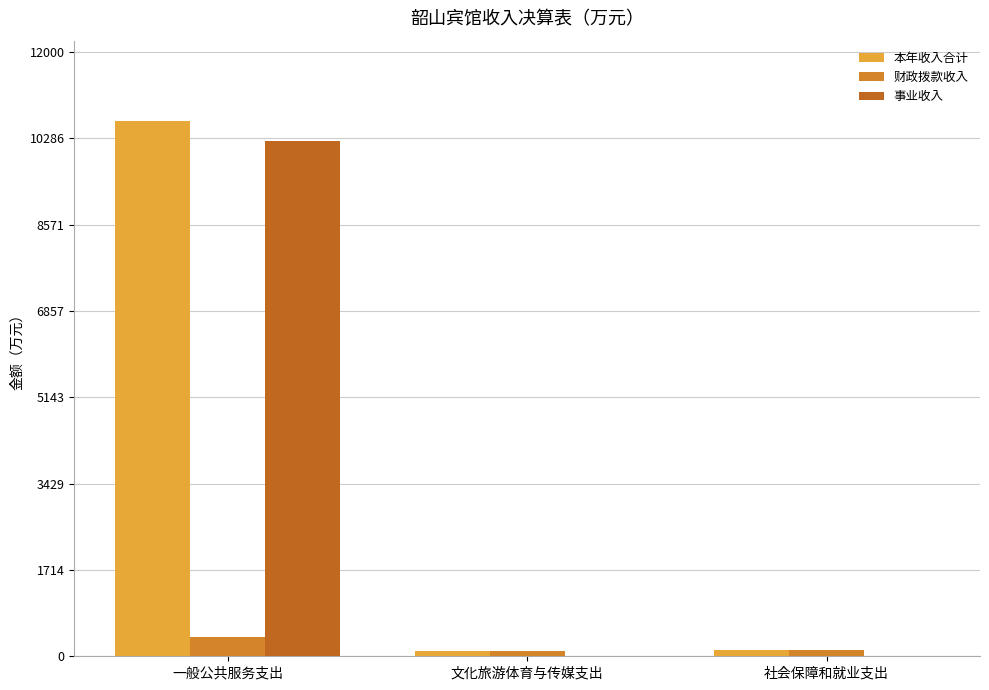

At how many categories does at least one series exceed 4660?

1